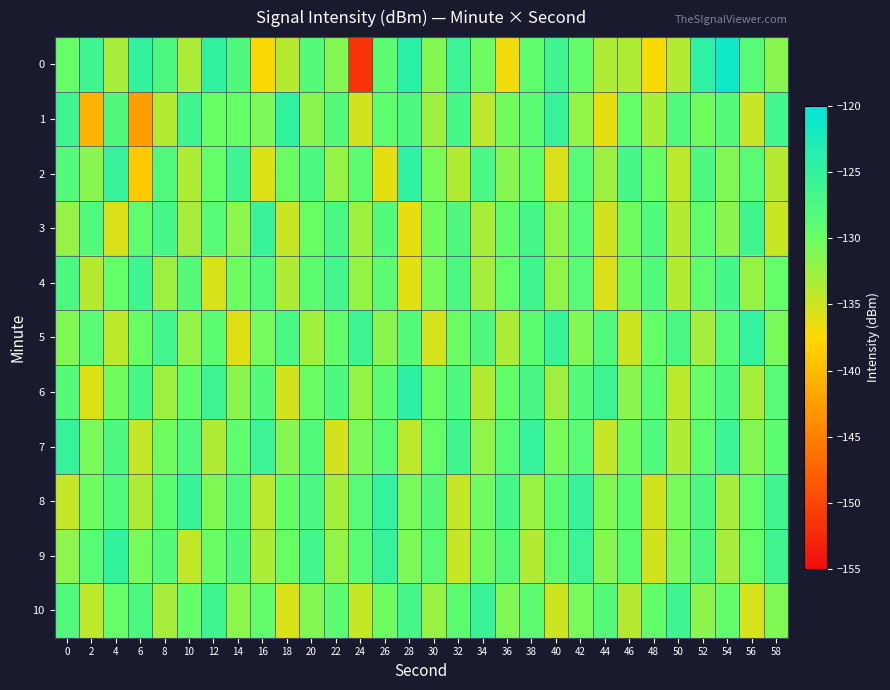

Reading right to left, list all the values displayed in this chart.

0: 58=-131.6	56=-128.5	54=-121.6	52=-124.6	50=-133.6	48=-137.2	46=-133.5	44=-133.5	42=-129.3	40=-126.2	38=-129.0	36=-136.7	34=-130.1	32=-125.7	30=-131.5	28=-124.2	26=-128.8	24=-151.7	22=-131.2	20=-128.2	18=-133.8	16=-137.3	14=-127.7	12=-124.9	10=-133.4	8=-127.4	6=-124.9	4=-133.1	2=-126.1	0=-129.8
1: 58=-126.5	56=-134.7	54=-128.1	52=-130.3	50=-127.8	48=-133.2	46=-129.6	44=-136.4	42=-131.9	40=-125.3	38=-128.7	36=-130.5	34=-134.1	32=-126.8	30=-132.6	28=-127.4	26=-129.1	24=-135.2	22=-128.3	20=-131.5	18=-124.9	16=-130.9	14=-129.7	12=-129.9	10=-126.2	8=-133.7	6=-142.5	4=-127.7	2=-140.7	0=-126.1
2: 58=-133.9	56=-128.5	54=-131.1	52=-127.6	50=-134.2	48=-129.8	46=-126.9	44=-132.7	42=-128.4	40=-135.5	38=-129.3	36=-131.4	34=-127.2	32=-133.6	30=-130.8	28=-124.7	26=-136.1	24=-128.9	22=-132.3	20=-127.5	18=-130.1	16=-135.8	14=-126.2	12=-129.6	10=-133.4	8=-127.9	6=-138.7	4=-125.3	2=-131.5	0=-128.1
3: 58=-134.8	56=-126.3	54=-131.5	52=-129.1	50=-133.7	48=-127.9	46=-130.3	44=-135.1	42=-128.6	40=-132.0	38=-126.8	36=-129.4	34=-133.2	32=-127.7	30=-130.5	28=-136.4	26=-128.1	24=-132.6	22=-127.3	20=-129.9	18=-134.7	16=-125.5	14=-131.8	12=-128.4	10=-133.1	8=-126.7	6=-129.2	4=-135.6	2=-127.8	0=-132.3
4: 58=-129.6	56=-132.4	54=-126.8	52=-129.2	50=-133.6	48=-128.0	46=-130.4	44=-135.7	42=-128.5	40=-131.9	38=-126.3	36=-129.7	34=-133.1	32=-127.5	30=-130.7	28=-136.0	26=-128.8	24=-132.2	22=-126.6	20=-129.0	18=-133.4	16=-127.8	14=-130.2	12=-135.5	10=-128.3	8=-132.7	6=-126.1	4=-129.6	2=-133.9	0=-127.4
5: 58=-130.7	56=-125.1	54=-128.5	52=-132.9	50=-127.3	48=-129.7	46=-135.0	44=-127.8	42=-131.2	40=-125.6	38=-129.0	36=-133.3	34=-127.7	32=-130.1	30=-135.4	28=-128.2	26=-131.6	24=-126.0	22=-129.4	20=-132.8	18=-127.2	16=-130.6	14=-135.9	12=-128.8	10=-132.1	8=-126.5	6=-129.9	4=-134.3	2=-128.7	0=-131.2
6: 58=-128.6	56=-133.0	54=-127.4	52=-129.8	50=-134.1	48=-128.9	46=-131.5	44=-125.9	42=-128.3	40=-132.7	38=-127.1	36=-129.5	34=-133.8	32=-127.6	30=-130.0	28=-124.4	26=-128.8	24=-132.2	22=-127.6	20=-130.0	18=-135.3	16=-128.1	14=-131.5	12=-125.9	10=-129.3	8=-132.7	6=-127.1	4=-130.5	2=-135.8	0=-128.3
7: 58=-128.9	56=-131.3	54=-125.7	52=-129.1	50=-133.5	48=-127.9	46=-130.3	44=-134.6	42=-128.4	40=-130.8	38=-125.2	36=-128.6	34=-132.0	32=-126.4	30=-129.8	28=-134.1	26=-128.5	24=-130.9	22=-135.2	20=-128.0	18=-131.4	16=-125.8	14=-129.2	12=-133.5	10=-127.9	8=-130.3	6=-134.6	4=-127.4	2=-130.8	0=-125.2
8: 58=-126.2	56=-129.6	54=-133.0	52=-127.4	50=-130.8	48=-135.1	46=-128.9	44=-131.2	42=-125.6	40=-129.0	38=-132.4	36=-126.8	34=-130.2	32=-134.5	30=-128.3	28=-130.7	26=-125.1	24=-128.5	22=-132.9	20=-127.3	18=-129.7	16=-134.0	14=-127.8	12=-131.2	10=-125.6	8=-129.0	6=-133.4	4=-127.8	2=-130.2	0=-134.5
9: 58=-126.3	56=-129.7	54=-133.1	52=-127.5	50=-130.9	48=-135.2	46=-129.0	44=-131.4	42=-125.8	40=-129.2	38=-133.6	36=-128.0	34=-130.4	32=-134.7	30=-128.5	28=-130.9	26=-125.3	24=-128.7	22=-132.1	20=-126.5	18=-129.9	16=-133.3	14=-127.7	12=-130.1	10=-134.4	8=-128.2	6=-130.6	4=-125.0	2=-128.4	0=-131.8
10: 58=-131.2	56=-135.5	54=-129.3	52=-131.7	50=-126.1	48=-129.5	46=-133.9	44=-128.3	42=-130.7	40=-135.0	38=-128.8	36=-131.2	34=-125.6	32=-129.0	30=-132.4	28=-126.8	26=-130.2	24=-134.5	22=-128.9	20=-131.3	18=-135.6	16=-129.4	14=-131.8	12=-126.2	10=-129.6	8=-133.0	6=-127.4	4=-129.8	2=-134.1	0=-127.9